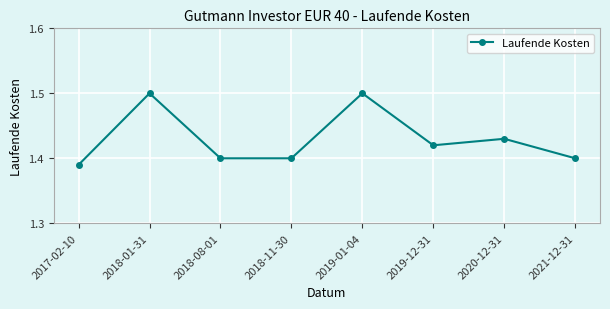

What position from the right is 2019-12-31?

3